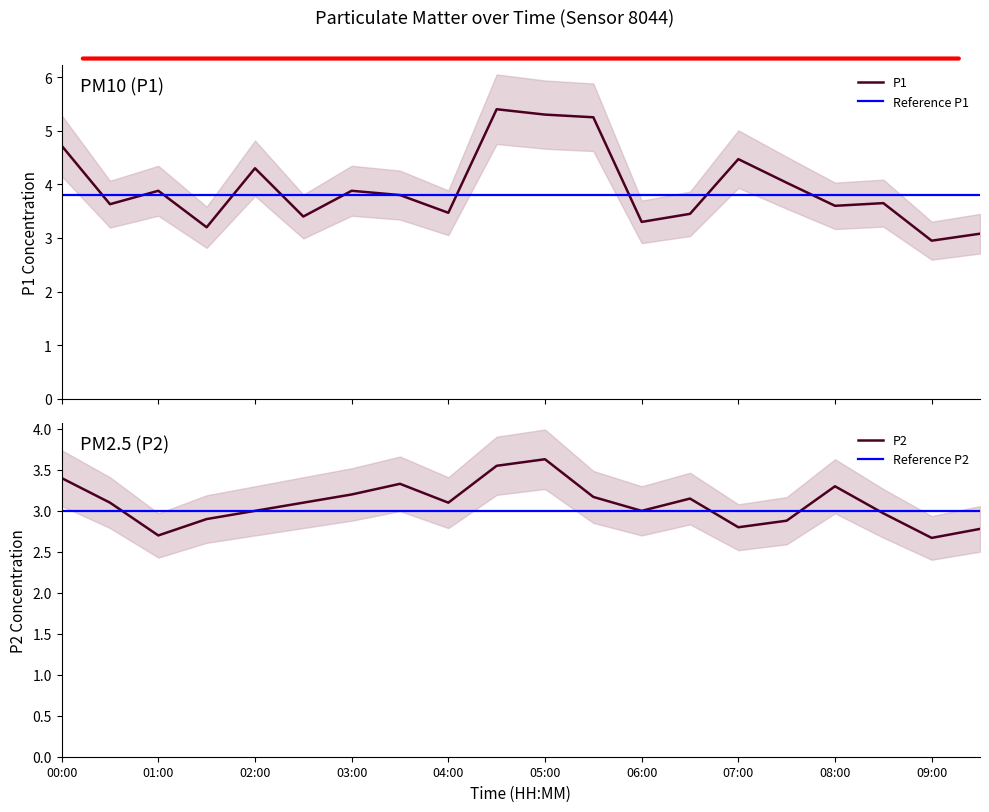

Between 06:30 and 08:00, which is larger?

08:00